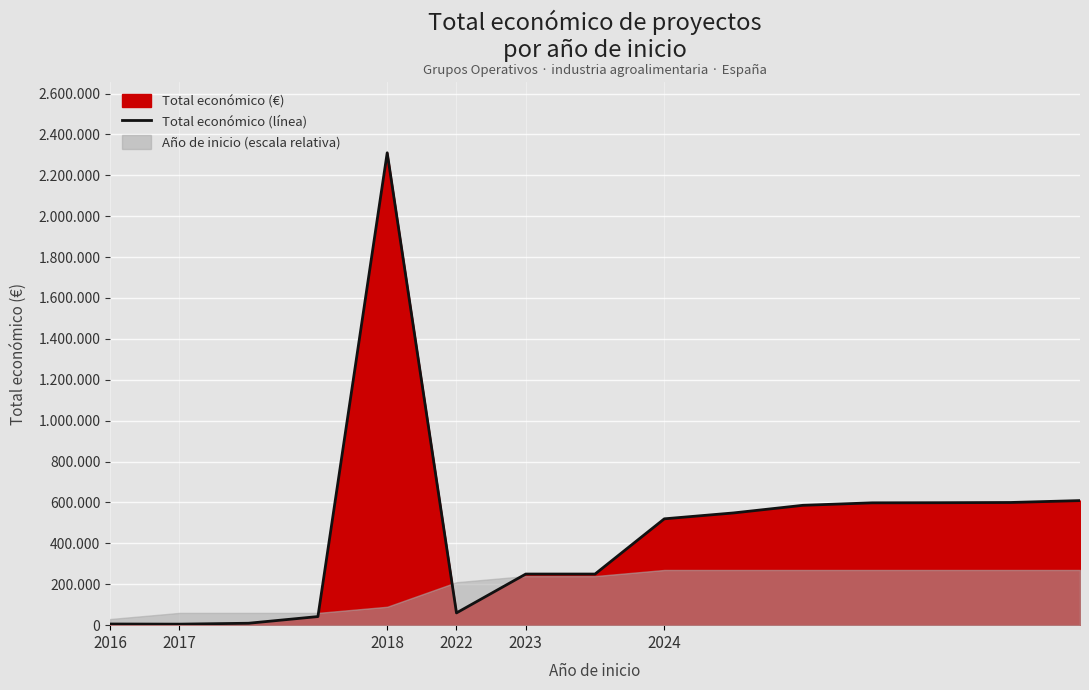

What is the sum of the values at 7 and 2017?

255000